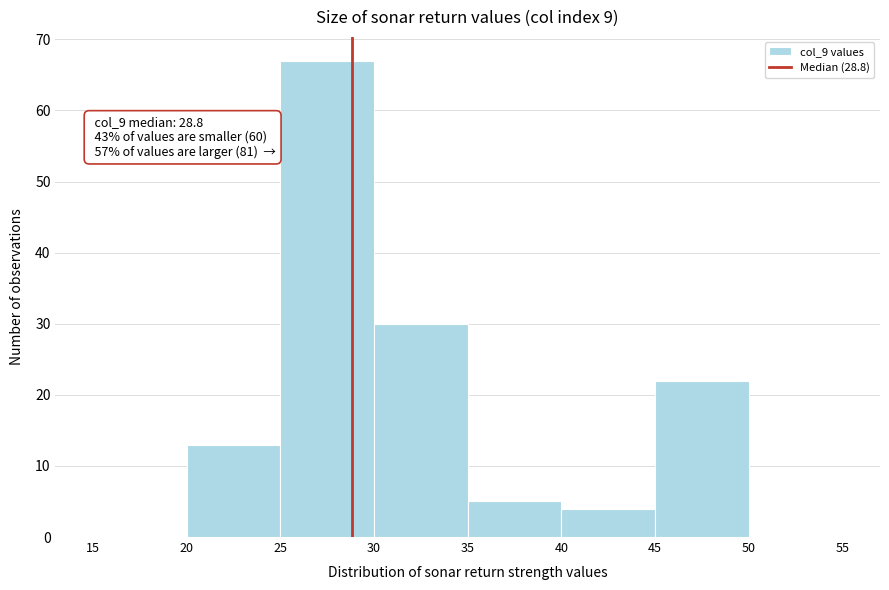

Over which range of the x-axis is the bar tallest?

25 to 30